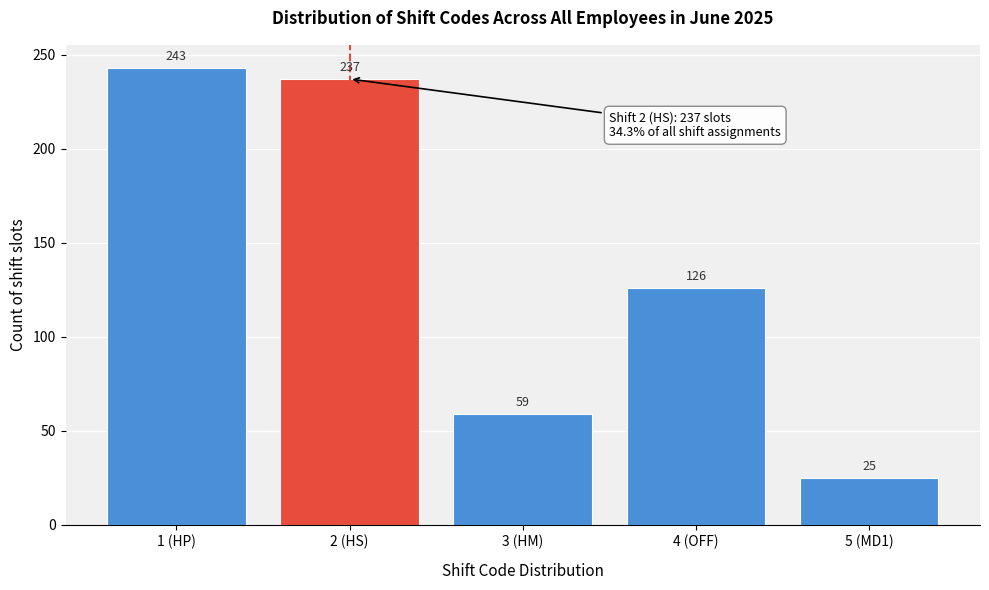

Reading right to left, what are all the values shown in this chart?

25	126	59	237	243